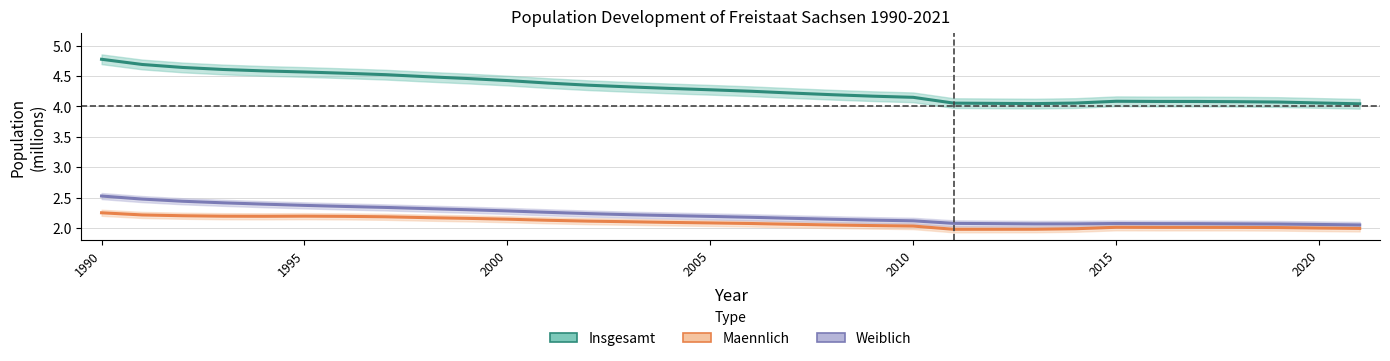

What is the value of the Insgesamt point at the 18th from the left?

4.2